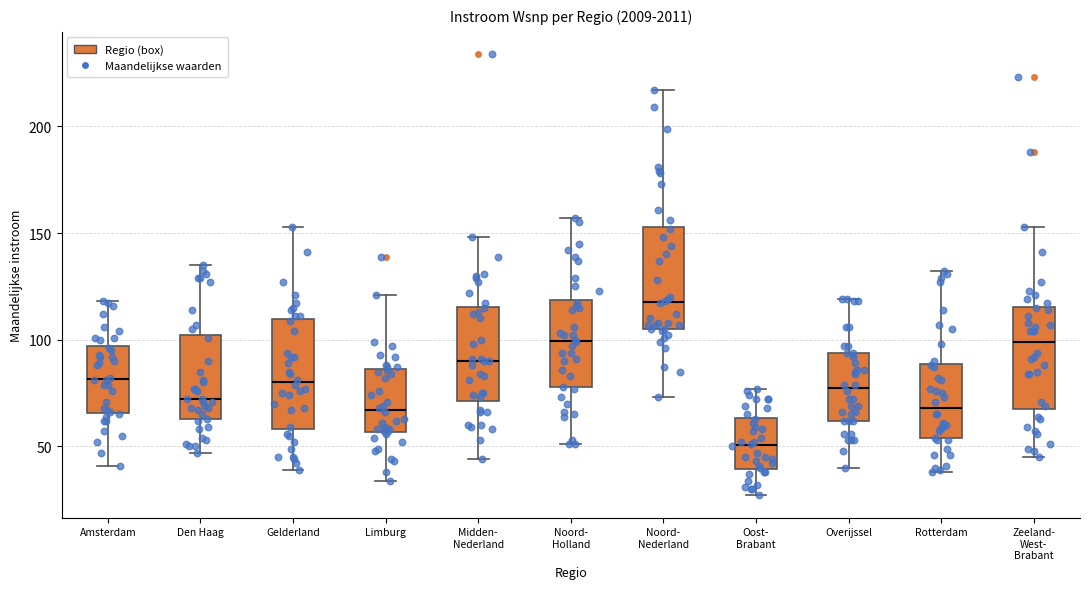

Reading left to right, read every box against the y-axis: the position of its median line, the range the box covers, and the ends of its whiskers. The values are not printed on the chart, so give them approximately, as read against the axis.

Amsterdam: median 80, box 65 to 95, whiskers 40 to 120
Den Haag: median 70, box 65 to 100, whiskers 45 to 135
Gelderland: median 80, box 60 to 110, whiskers 40 to 155
Limburg: median 65, box 55 to 85, whiskers 35 to 120
Midden- Nederland: median 90, box 70 to 115, whiskers 45 to 150
Noord- Holland: median 100, box 80 to 120, whiskers 50 to 155
Noord- Nederland: median 120, box 105 to 155, whiskers 75 to 215
Oost- Brabant: median 50, box 40 to 65, whiskers 25 to 75
Overijssel: median 80, box 60 to 95, whiskers 40 to 120
Rotterdam: median 70, box 55 to 90, whiskers 40 to 130
Zeeland- West- Brabant: median 100, box 70 to 115, whiskers 45 to 155